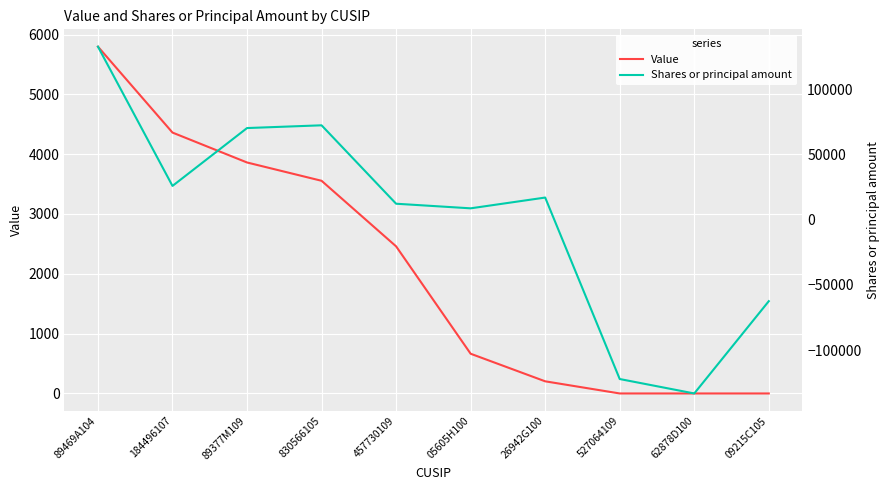

Between which two adjacent categories do Value and Shares or principal amount first intersect?

26942G100 and 527064109